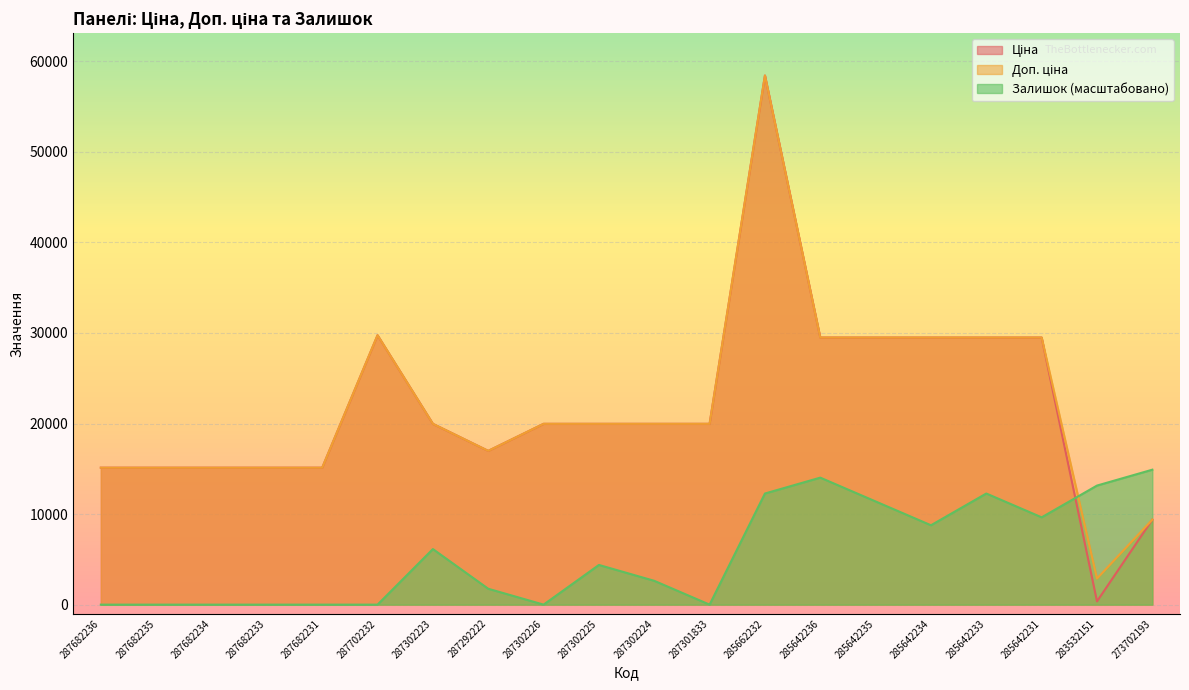

True or false: Ціна has more than 1 points higher than both neighbors.

True